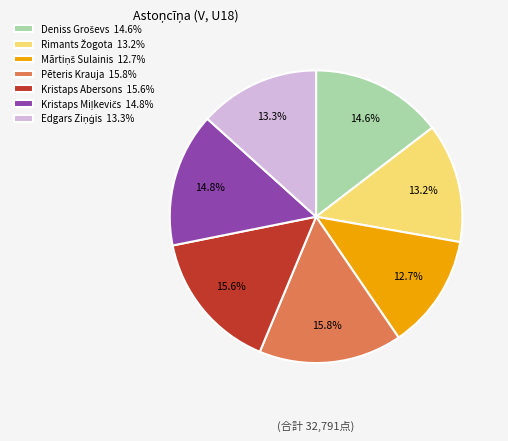

Is there a majority slice in this chart?

No